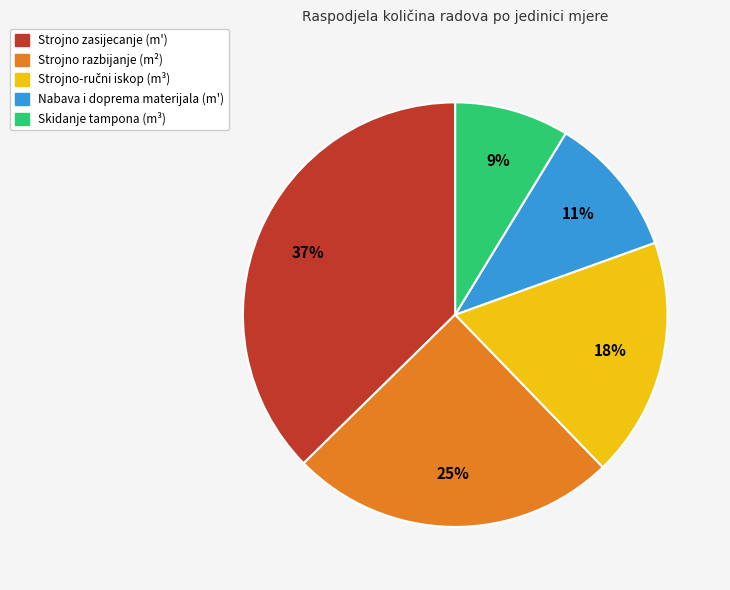

Which category has the smallest portion of the pie?

Skidanje tampona (m³)